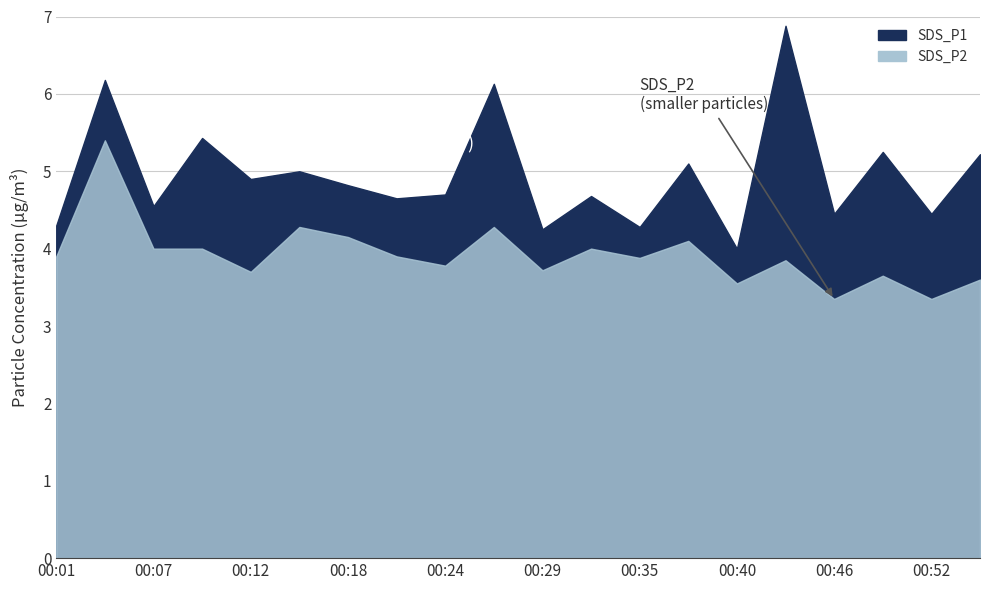

Which series has the largest range (max minus min)?

SDS_P1